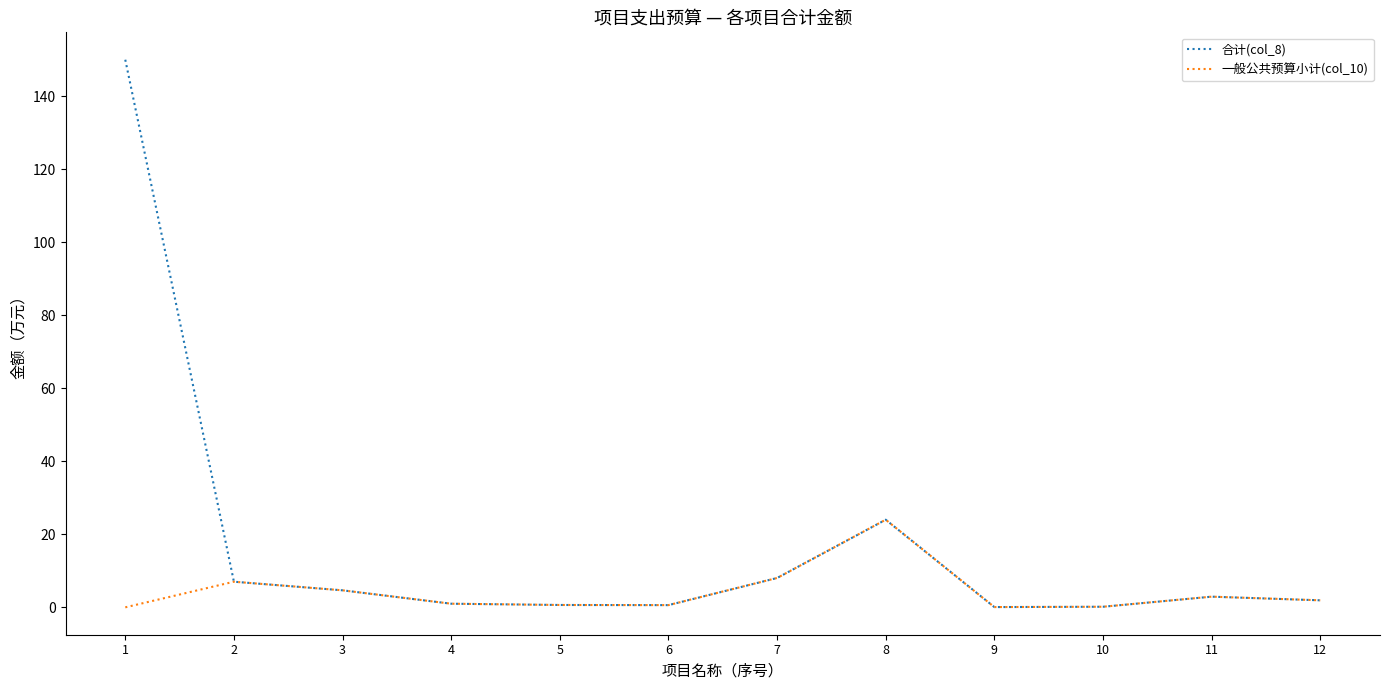

What value does the 合计(col_8) series have at 12?

1.9